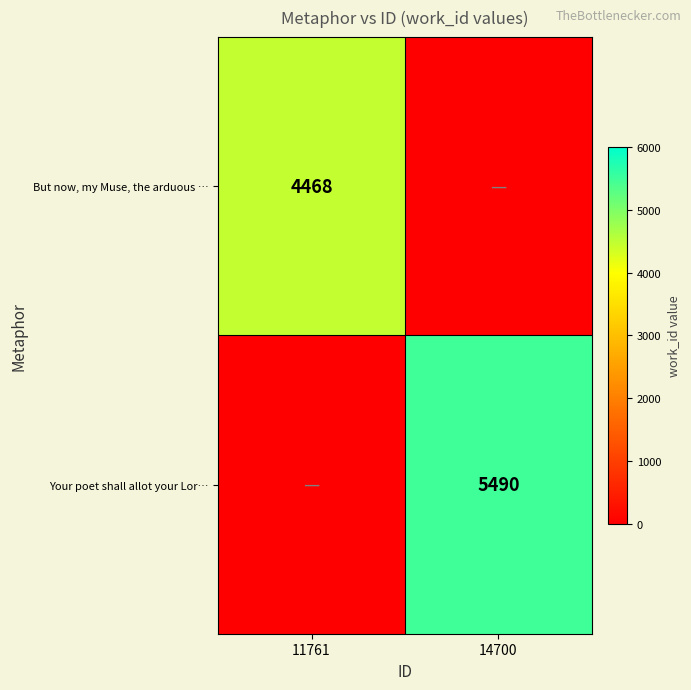

At how many categories does at least one series exceed 242?

2